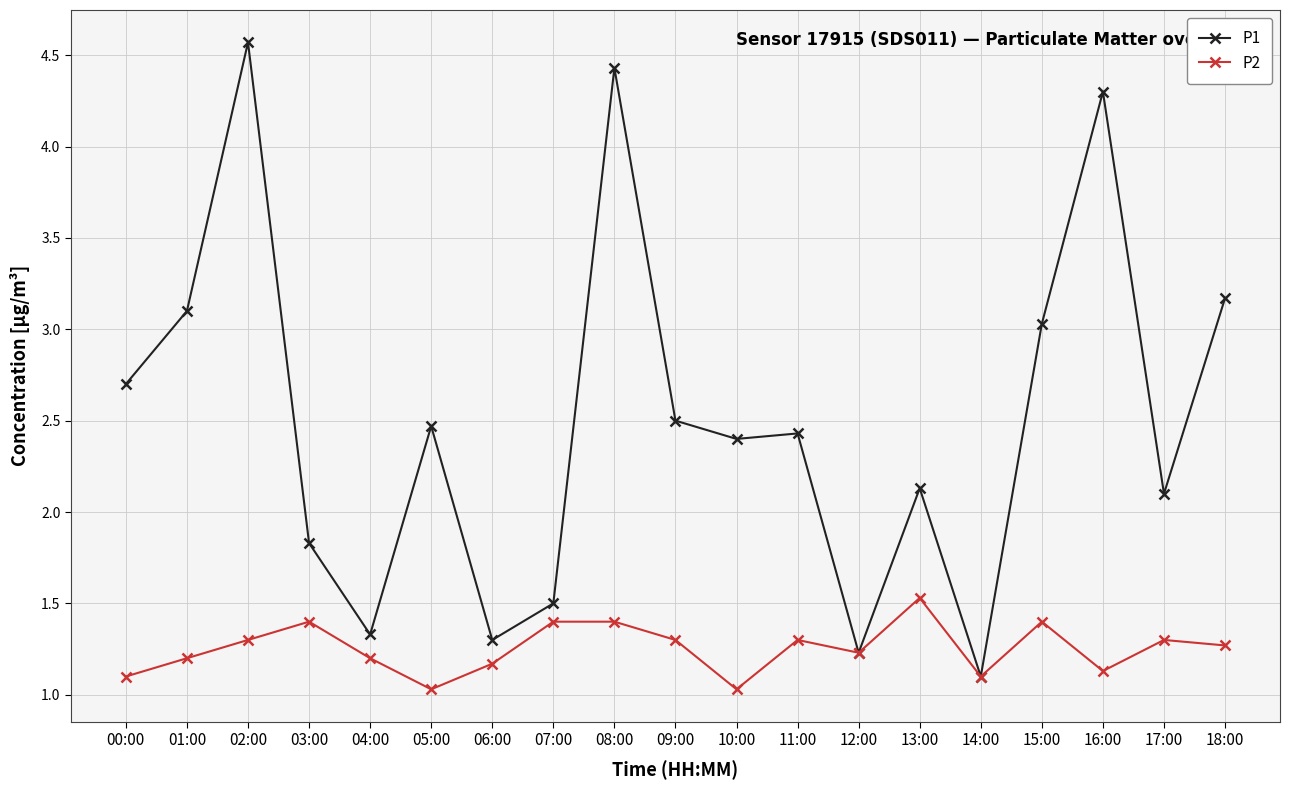

Reading left to right, extract all data points from this chart.

P1: 2.7	3.1	4.6	1.8	1.3	2.5	1.3	1.5	4.4	2.5	2.4	2.4	1.2	2.1	1.1	3.0	4.3	2.1	3.2
P2: 1.1	1.2	1.3	1.4	1.2	1.0	1.2	1.4	1.4	1.3	1.0	1.3	1.2	1.5	1.1	1.4	1.1	1.3	1.3